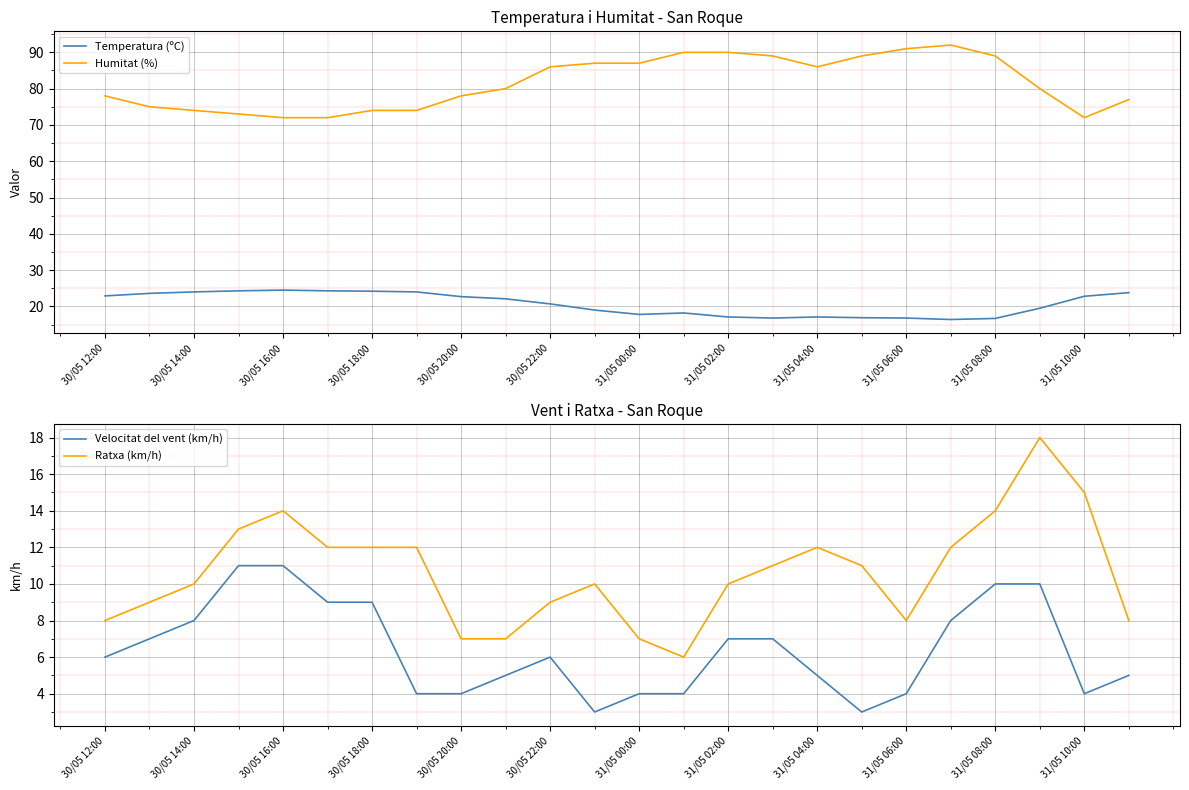

True or false: Ratxa (km/h) and Velocitat del vent (km/h) intersect in this chart.

False